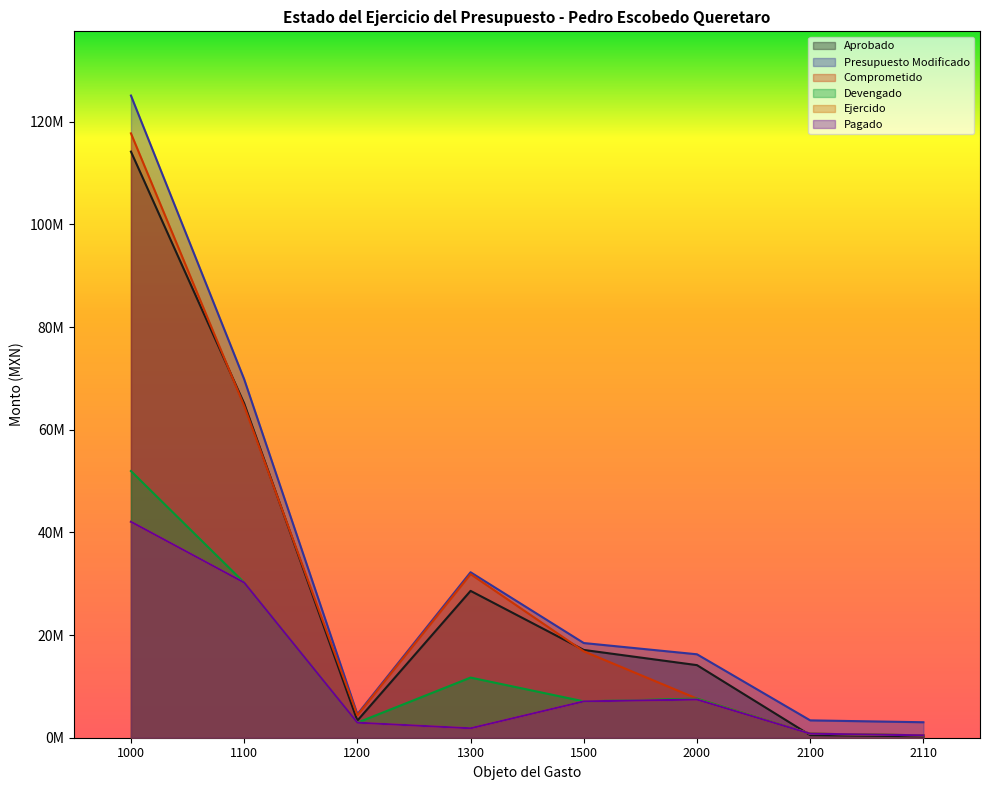

At which category does the chart reach its peak across all series?

1000